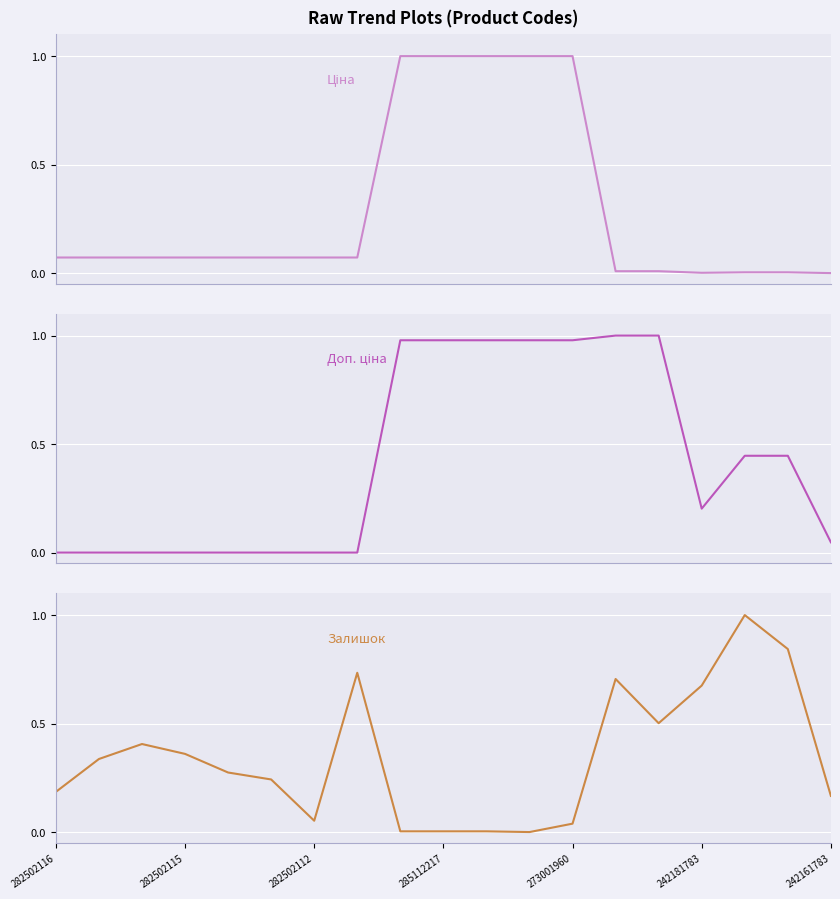

List the series in order of their peak value, highest first.

Ціна, Доп. ціна, Залишок